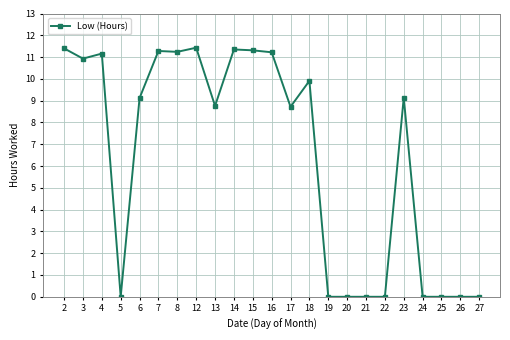

What is the approximate value at 18?

9.9